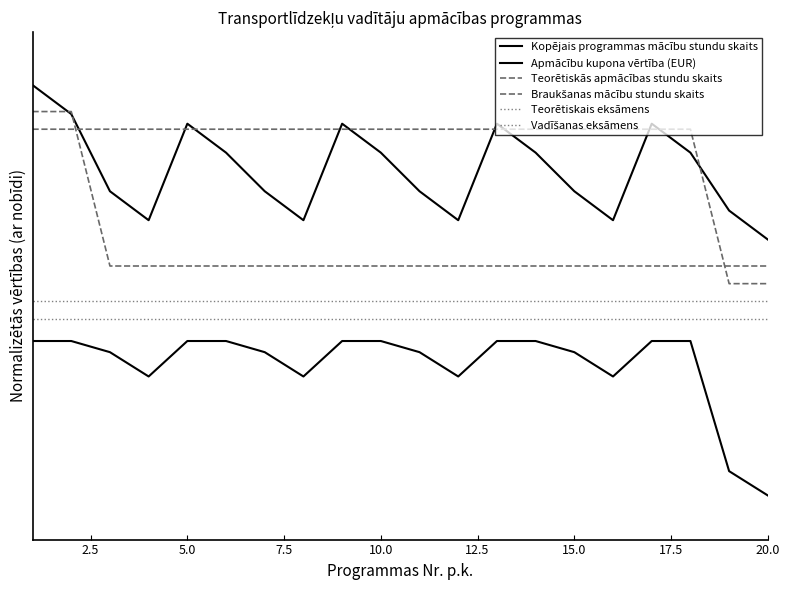

True or false: Apmācību kupona vērtība (EUR) and Kopējais programmas mācību stundu skaits cross at least once.

False